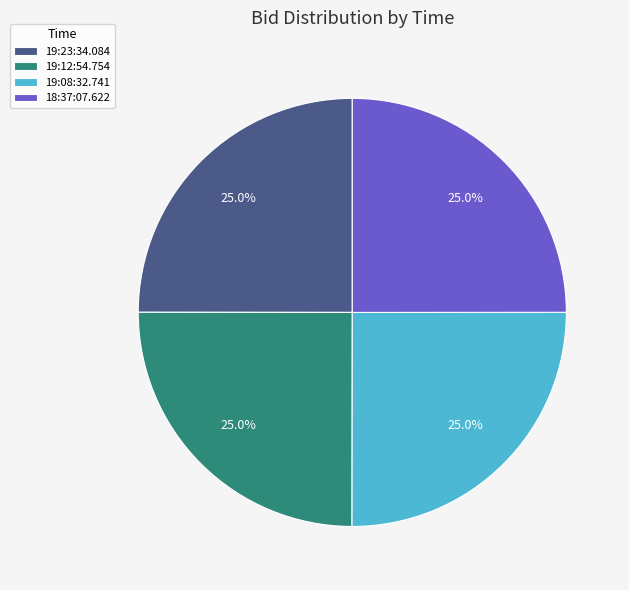

How many segments does this pie chart have?

4